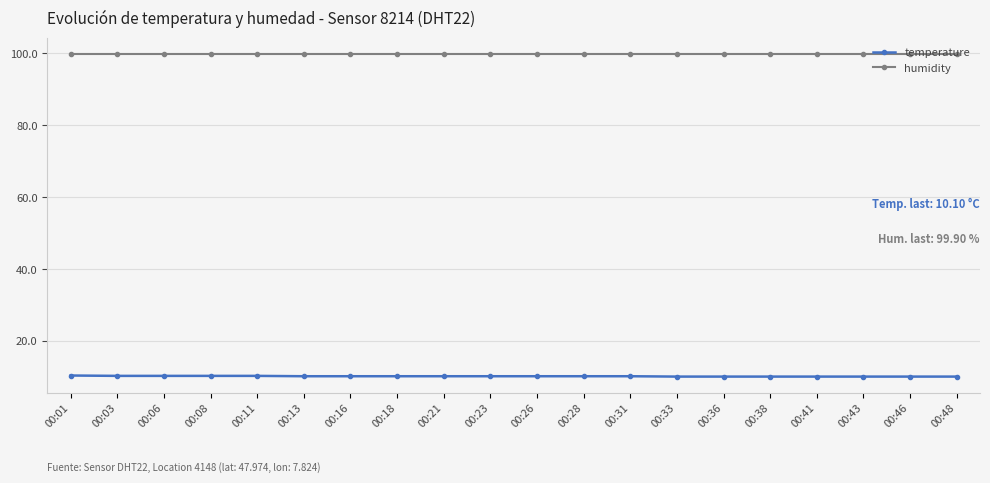

What is the difference between the highest and lowest values at 00:28?

89.7